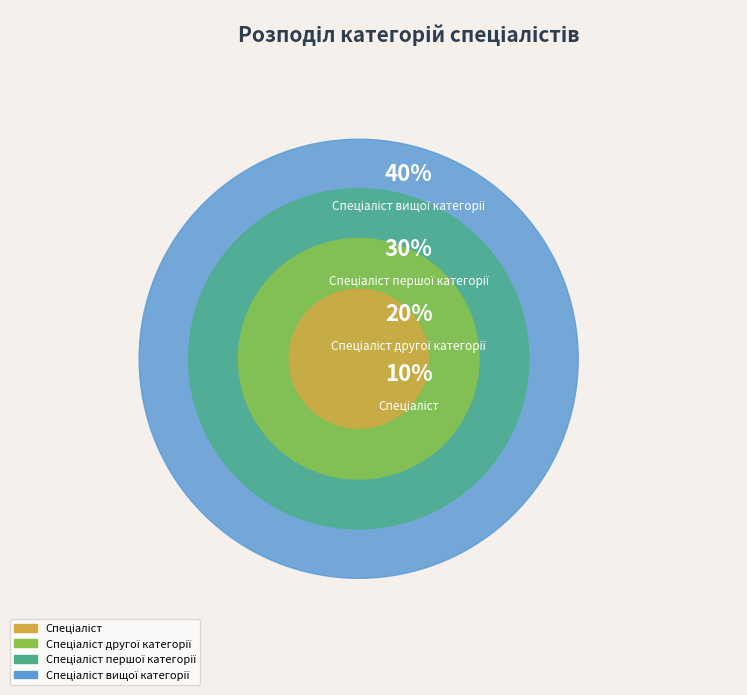

To the nearest percent, what portion does Спеціаліст вищої категорії represent?

40%